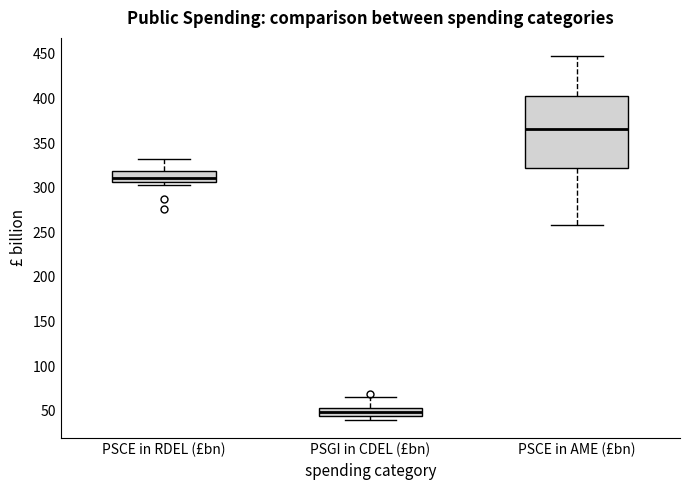

Where is the lower edge of the box for PSCE in AME (£bn) on the y-axis? The values are not printed on the chart, so give them approximately, as read against the axis.

325